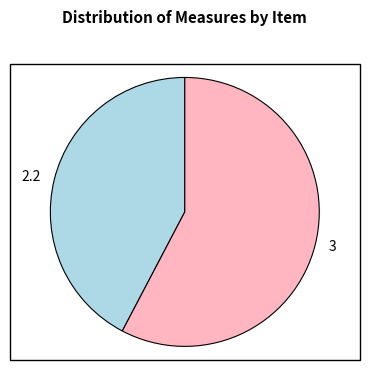

The 3 slice represents 47% of the pie. True or false?

False